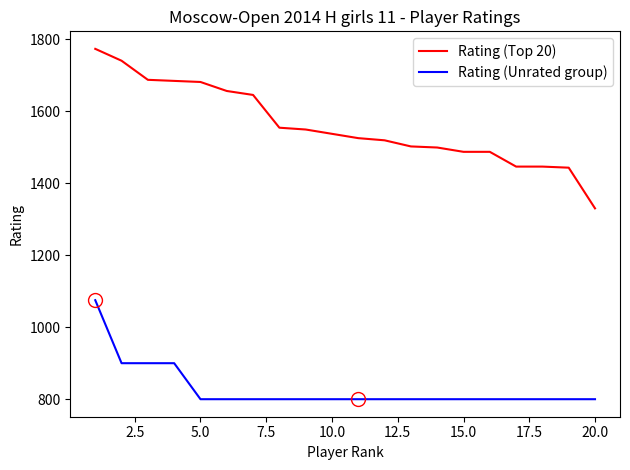

List the series in order of their peak value, highest first.

Rating (Top 20), Rating (Unrated group)